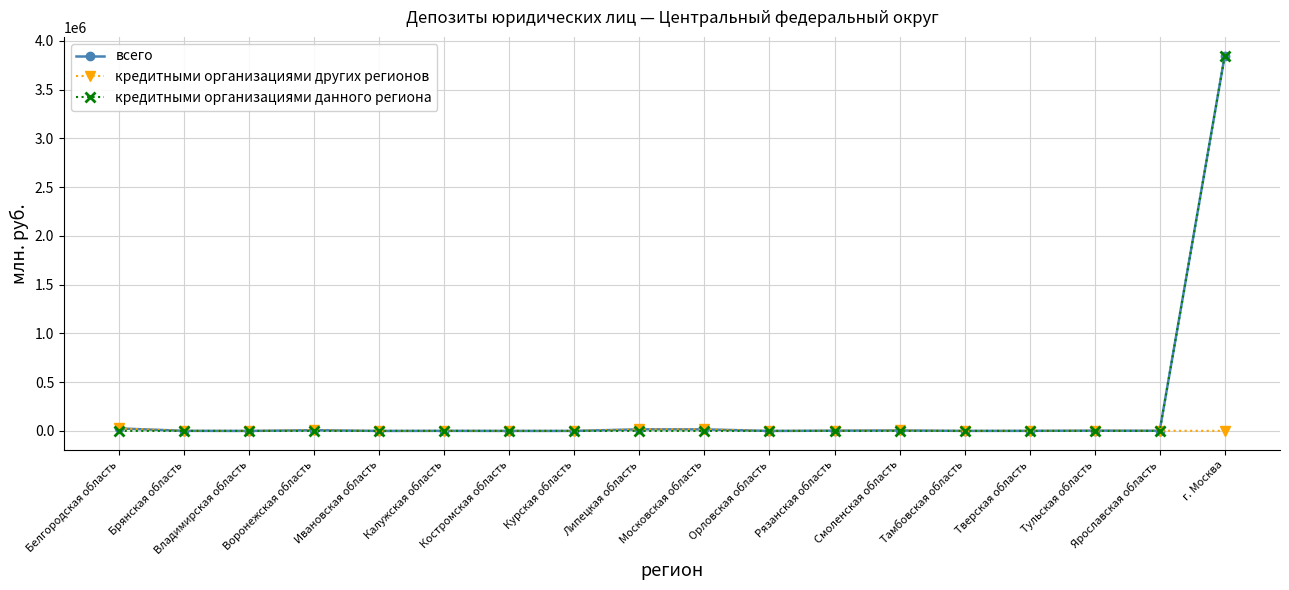

What is the difference between the second highest and minimum values in the всего series?

25341